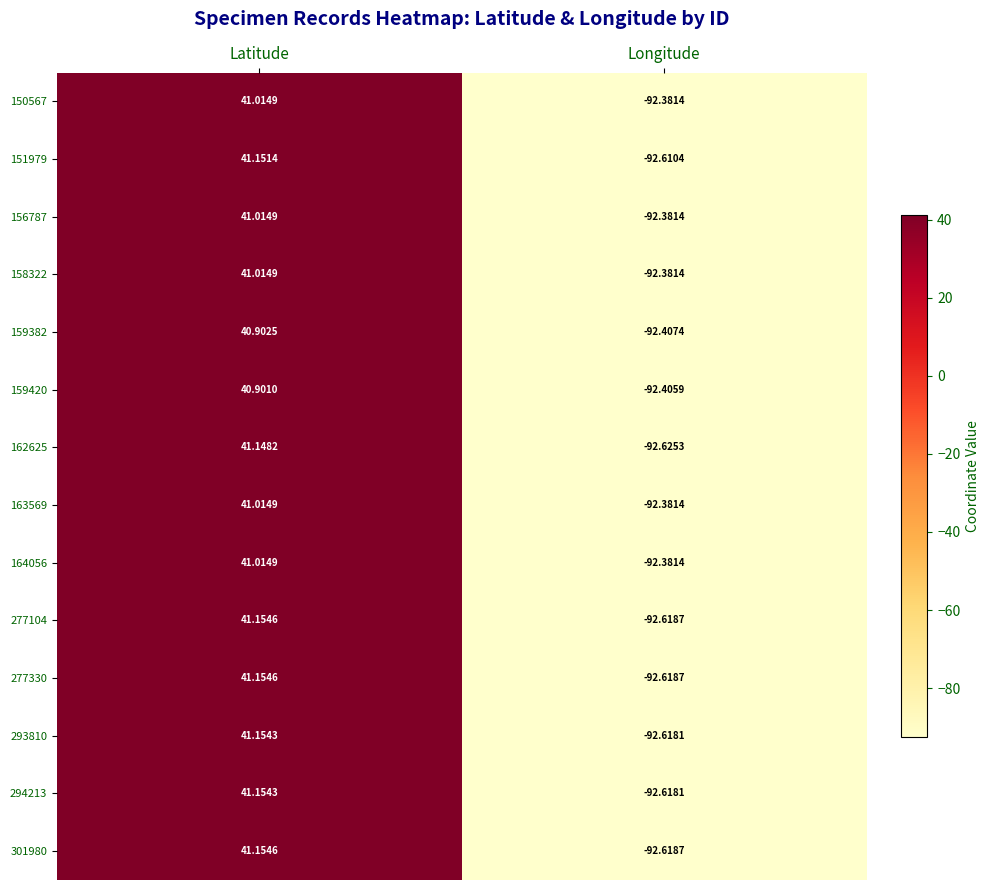

Rank the categories by 156787 value from highest to lowest.

Latitude, Longitude